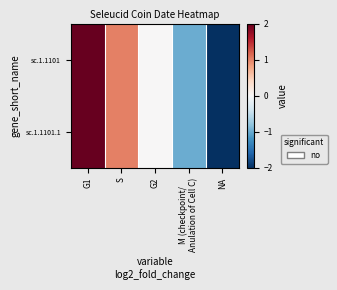

At which category is the sum across all series the highest?

G1